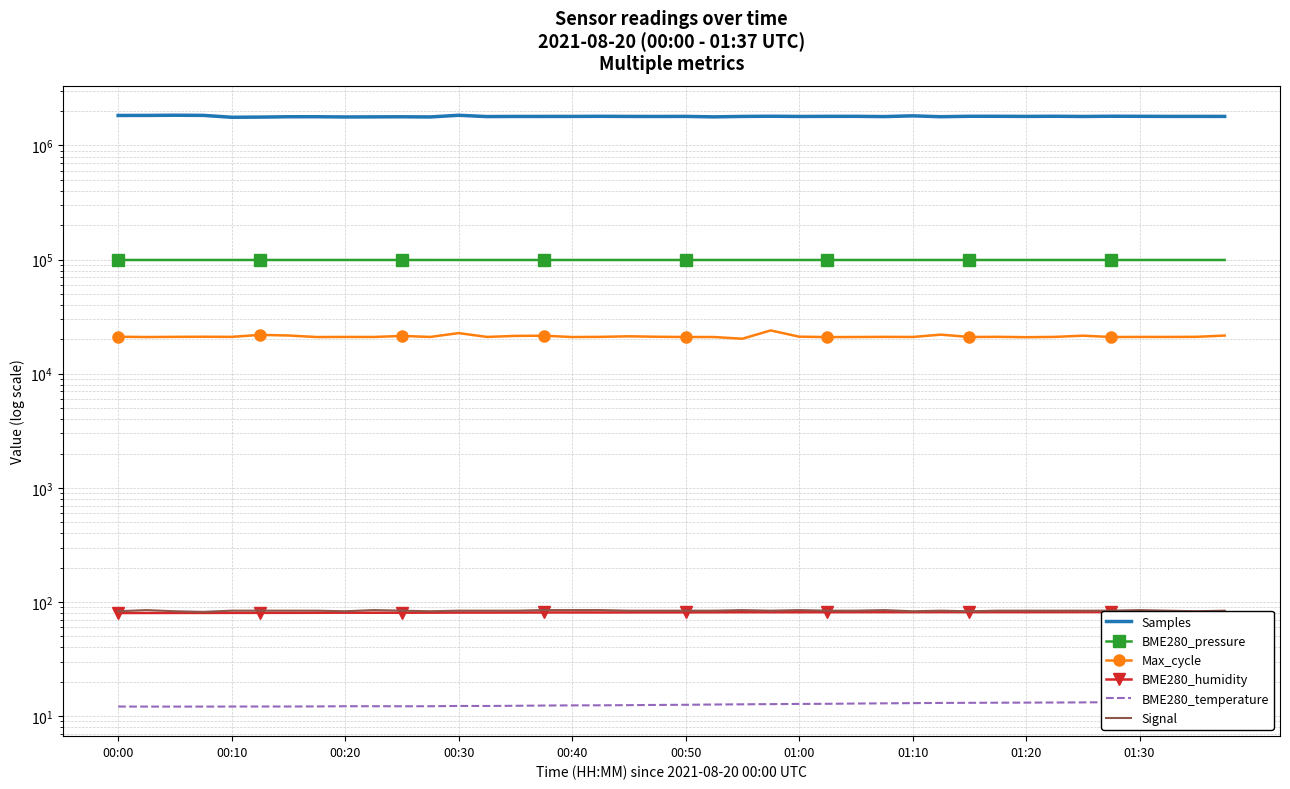

At which category does BME280_pressure reach its first local peak?

00:10